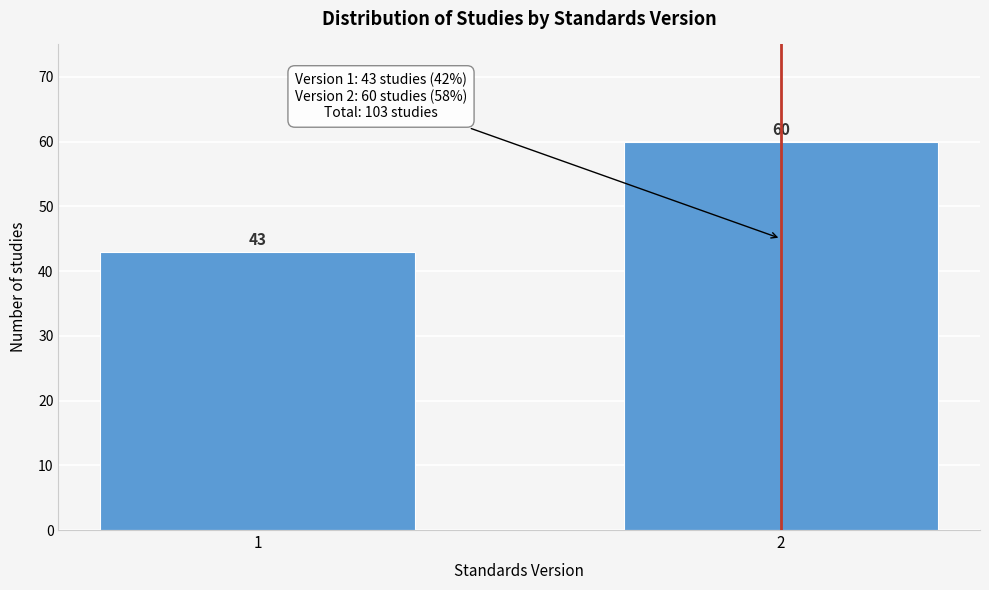

Reading left to right, what are all the values shown in this chart?

1=43	2=60